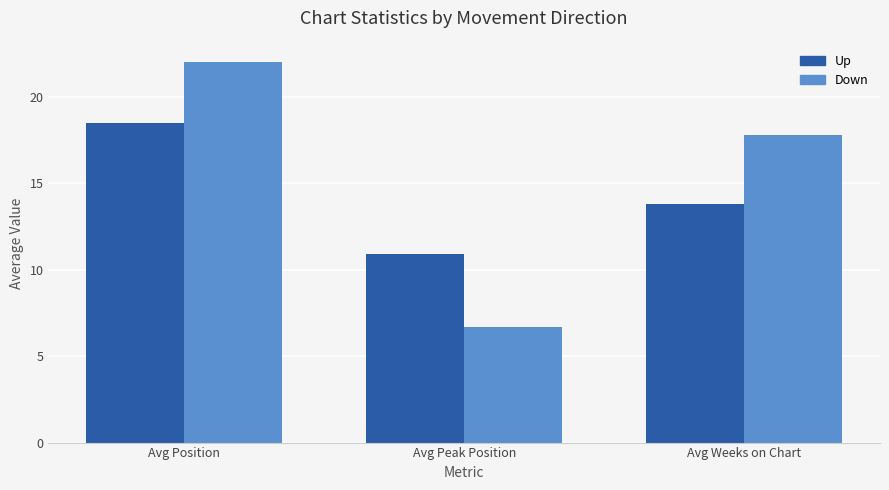

Count the number of categories in the chart.

3